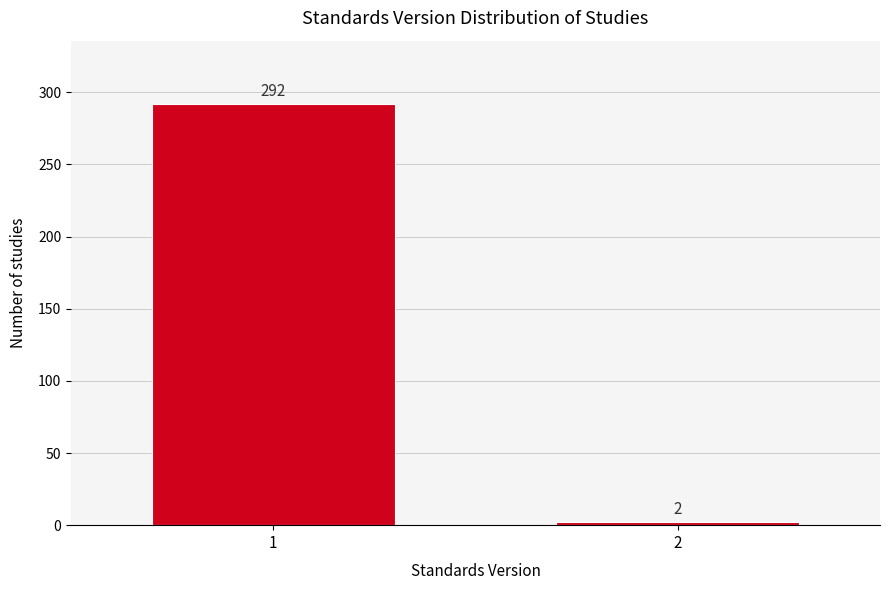

Reading left to right, what are all the values shown in this chart?

1=292	2=2